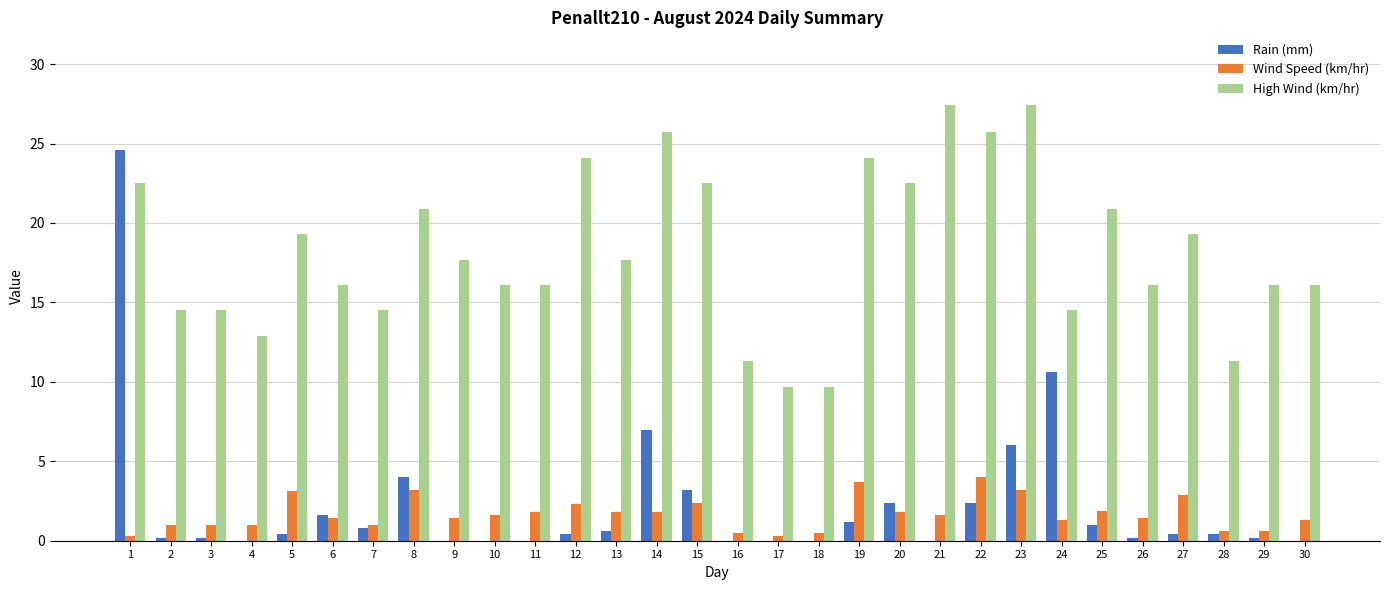

Read the Wind Speed (km/hr) value at 14.

1.8